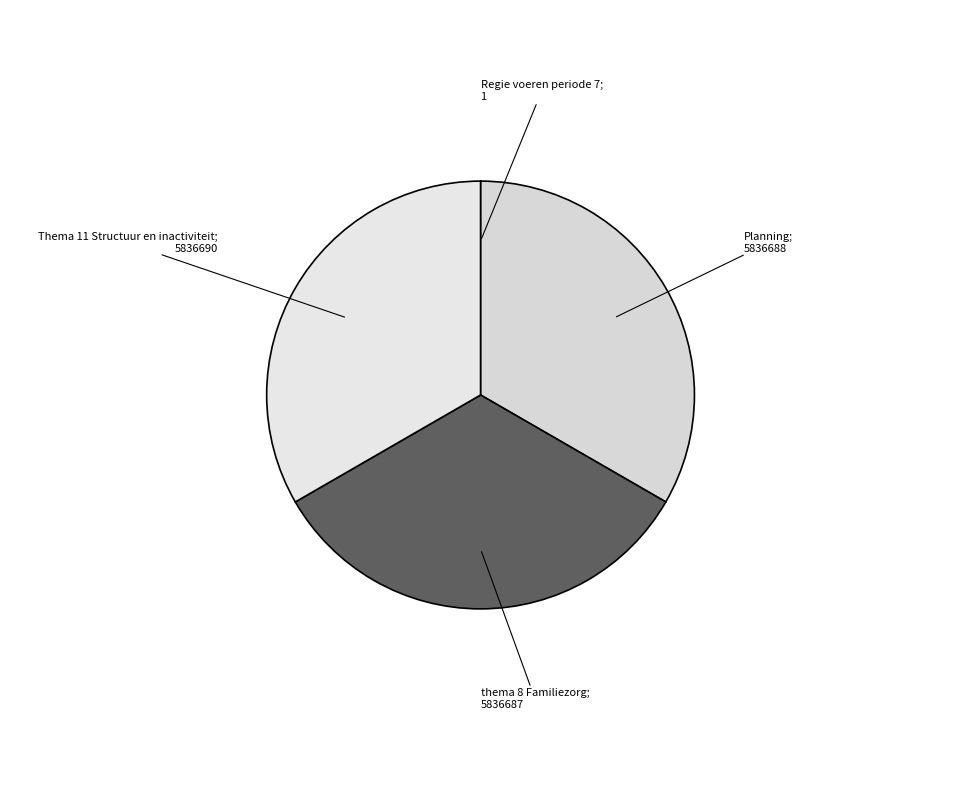

Rank the categories by value from lowest to highest.

Regie voeren periode 7, thema 8 Familiezorg, Planning, Thema 11 Structuur en inactiviteit